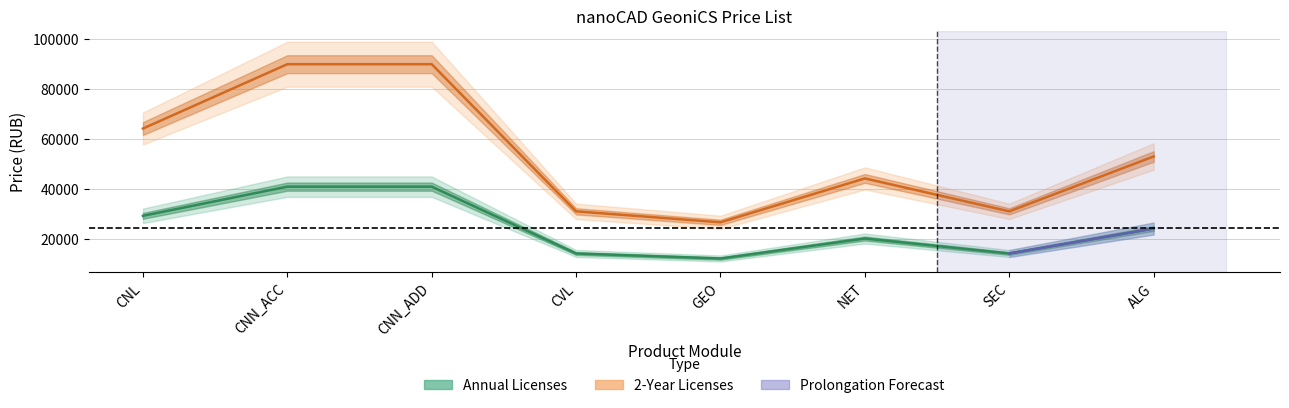

Where does the Annual Prolongation series first go above 53000?

CNL